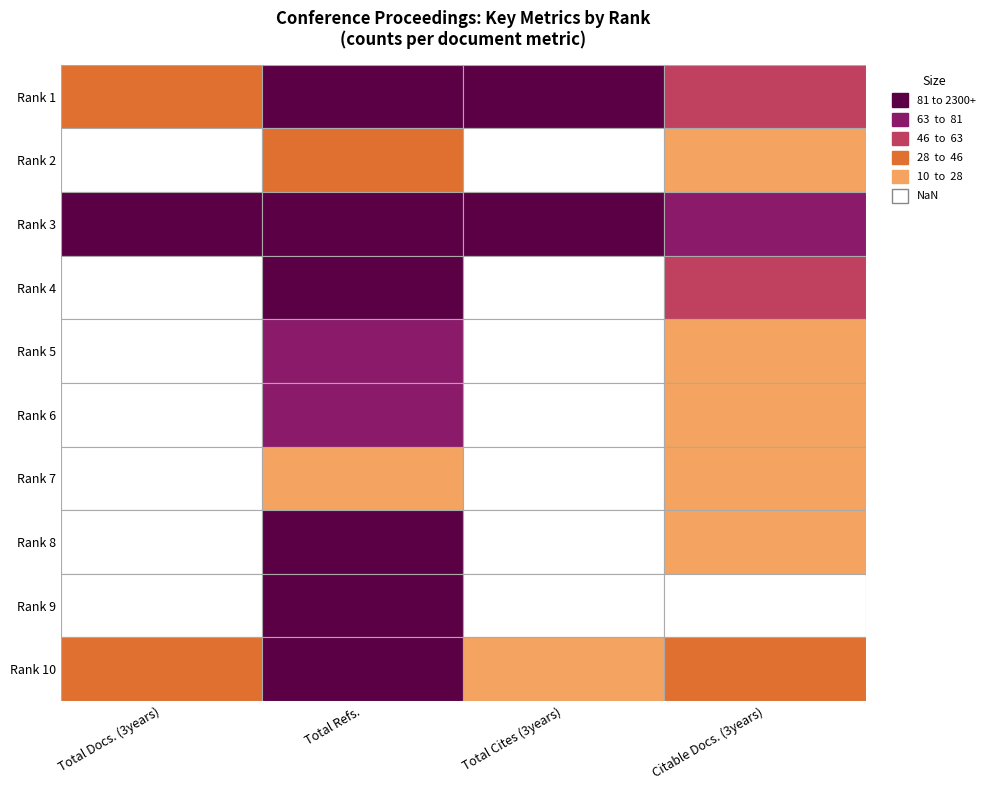

What is the maximum value for 3?

2216